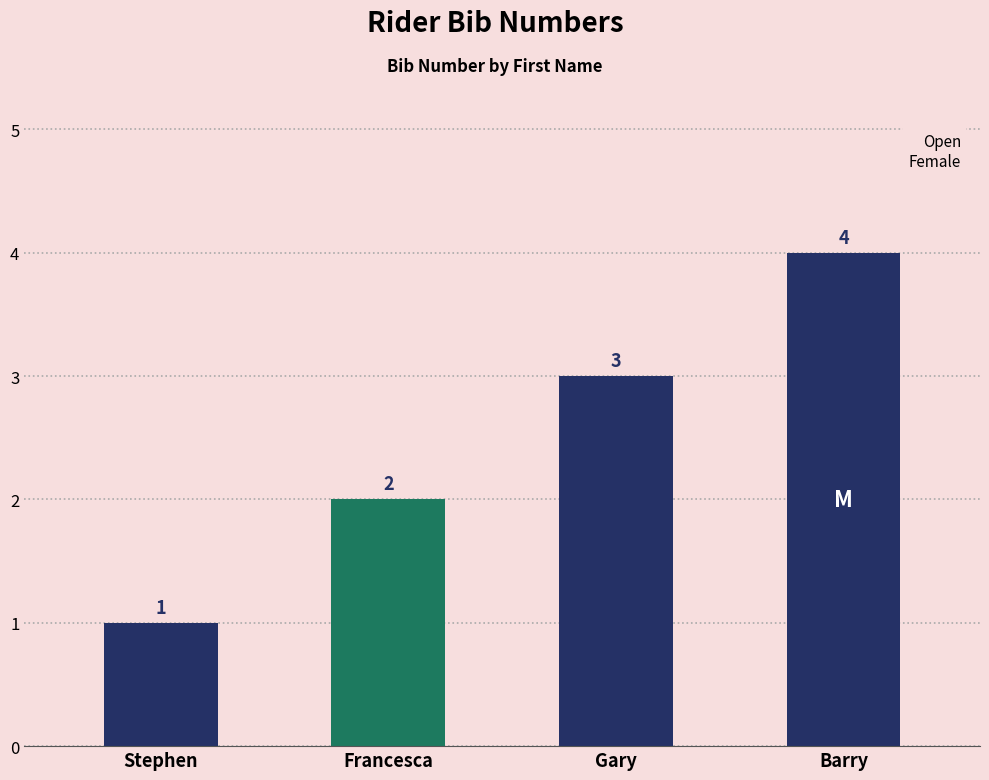

How many categories are shown in the chart?

4